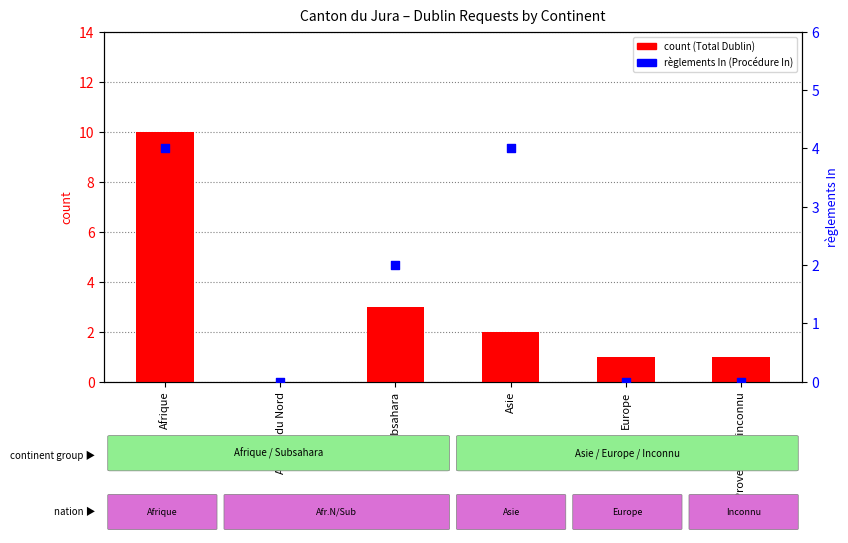

Which series contains the highest Y value?

count